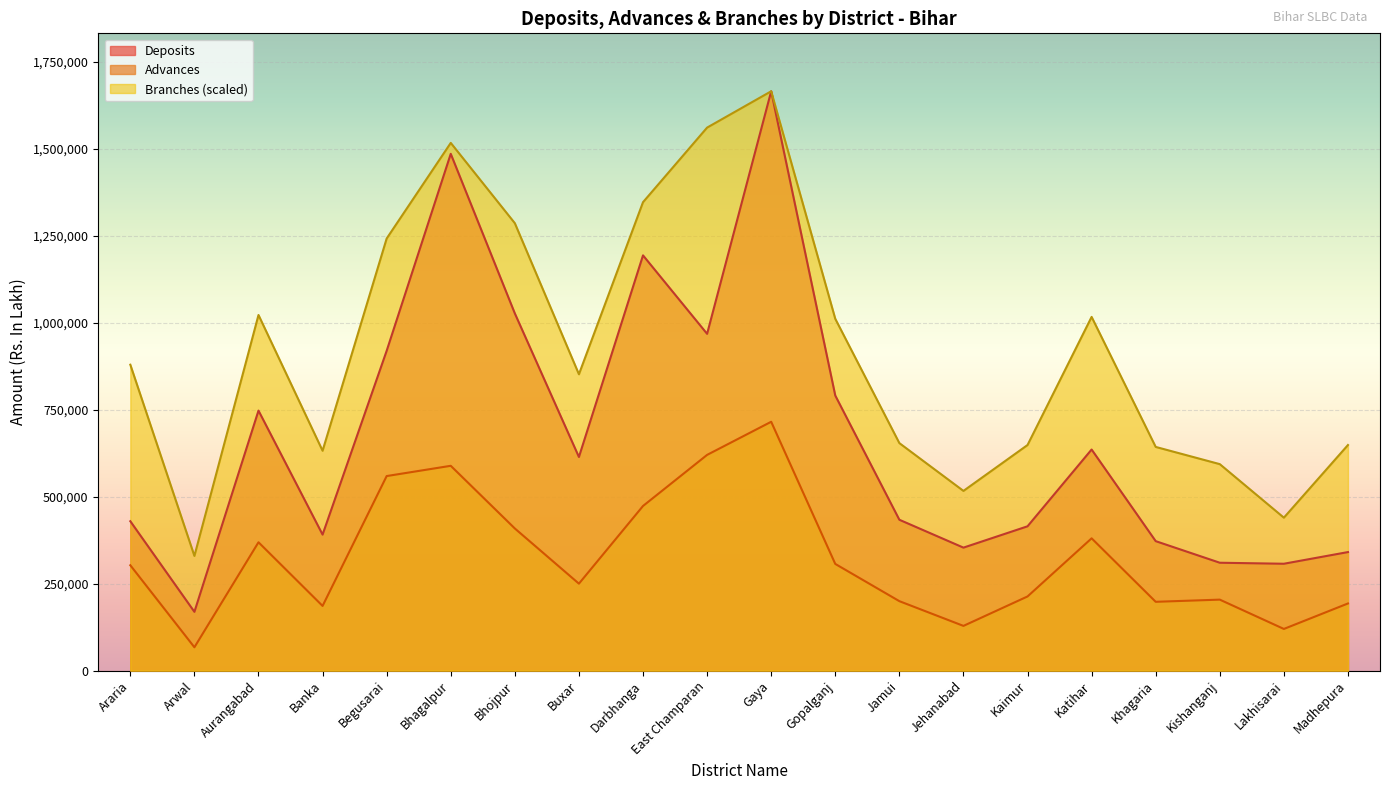

Does the chart display data point markers on the line(s)?

No